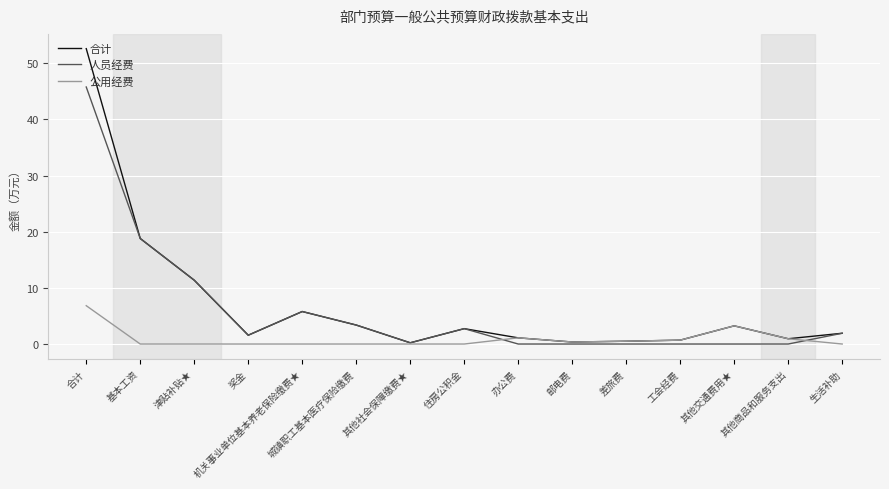

What position from the right is 其他交通费用★?

3